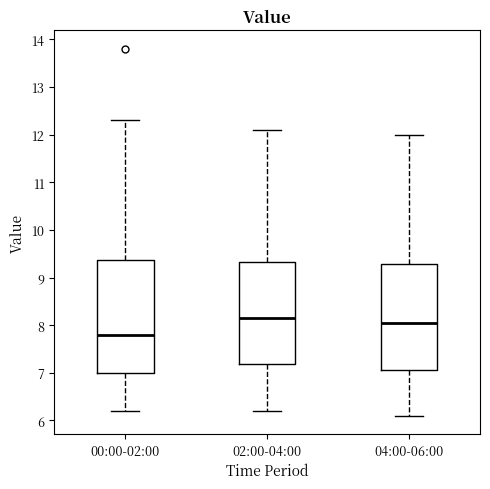

Reading left to right, transcribe this box plot: for each box, give where its median line is, the range the box spans, and where its two whiskers end, as read against the y-axis. The values are not printed on the chart, so give them approximately, as read against the axis.

00:00-02:00: median 7.8, box 7.0 to 9.4, whiskers 6.2 to 12.3
02:00-04:00: median 8.2, box 7.2 to 9.3, whiskers 6.2 to 12.1
04:00-06:00: median 8.1, box 7.1 to 9.3, whiskers 6.1 to 12.0